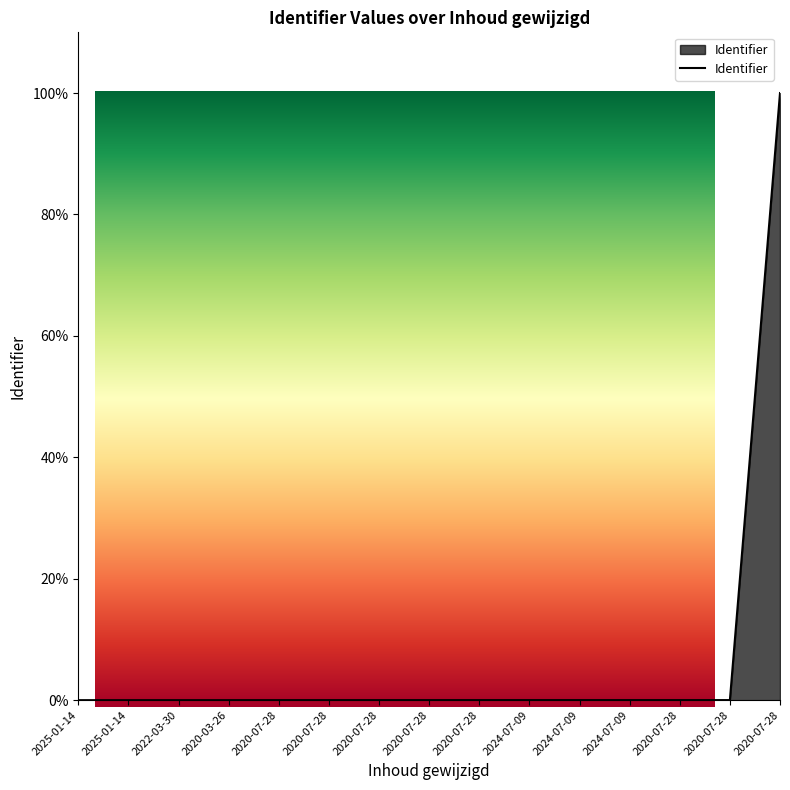

What is the greatest value displayed?

100.0